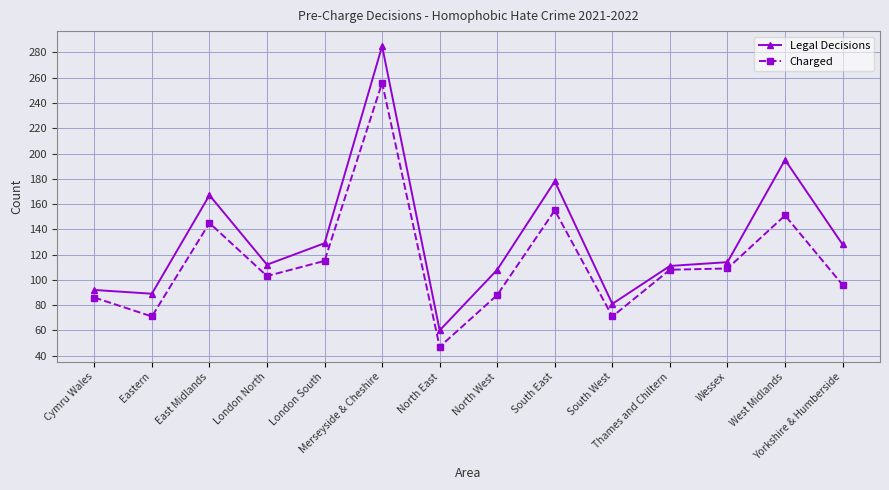

At which category does Legal Decisions reach its first local peak?

East Midlands